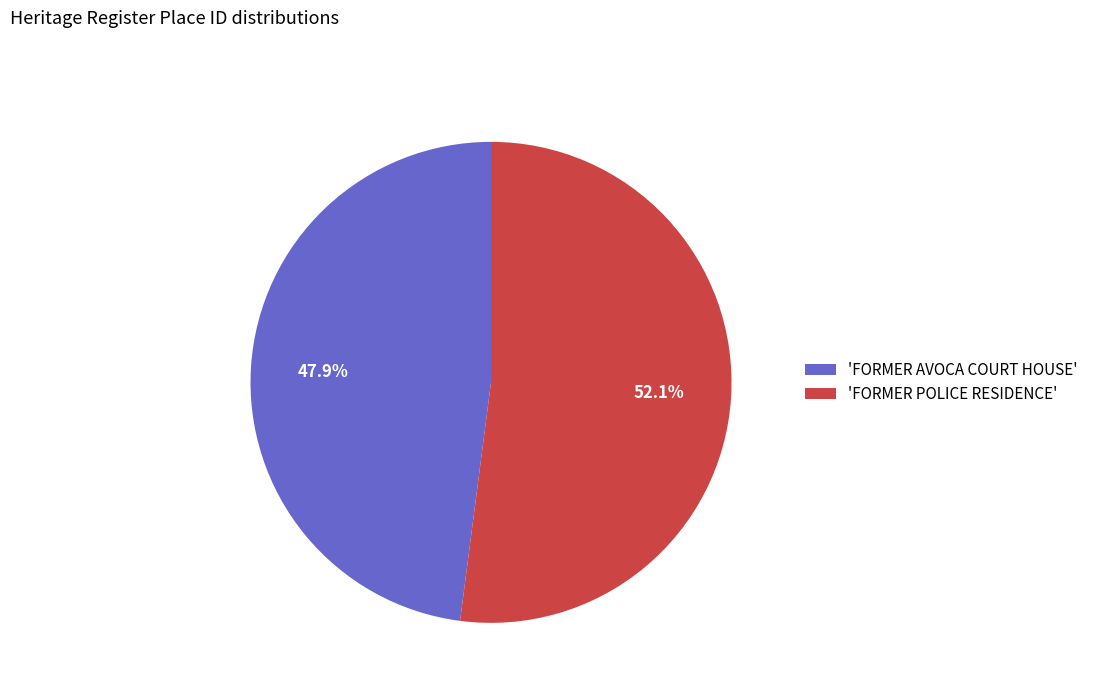

Between 'FORMER AVOCA COURT HOUSE' and 'FORMER POLICE RESIDENCE', which is larger?

'FORMER POLICE RESIDENCE'